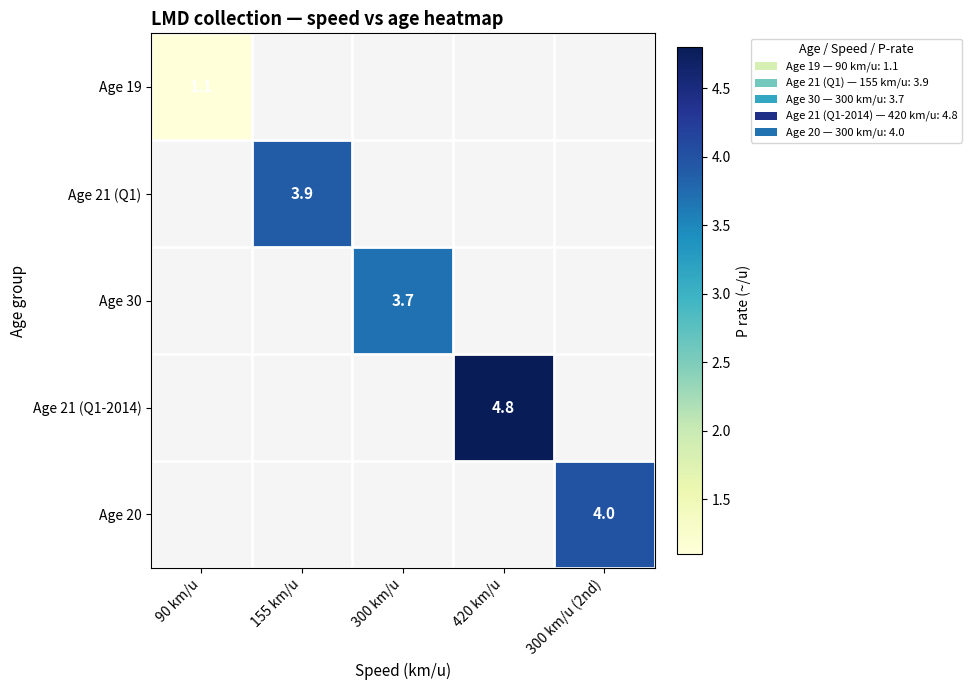

The value of Age 21 (Q1-2014) at 420 km/u is 3.0. True or false?

False